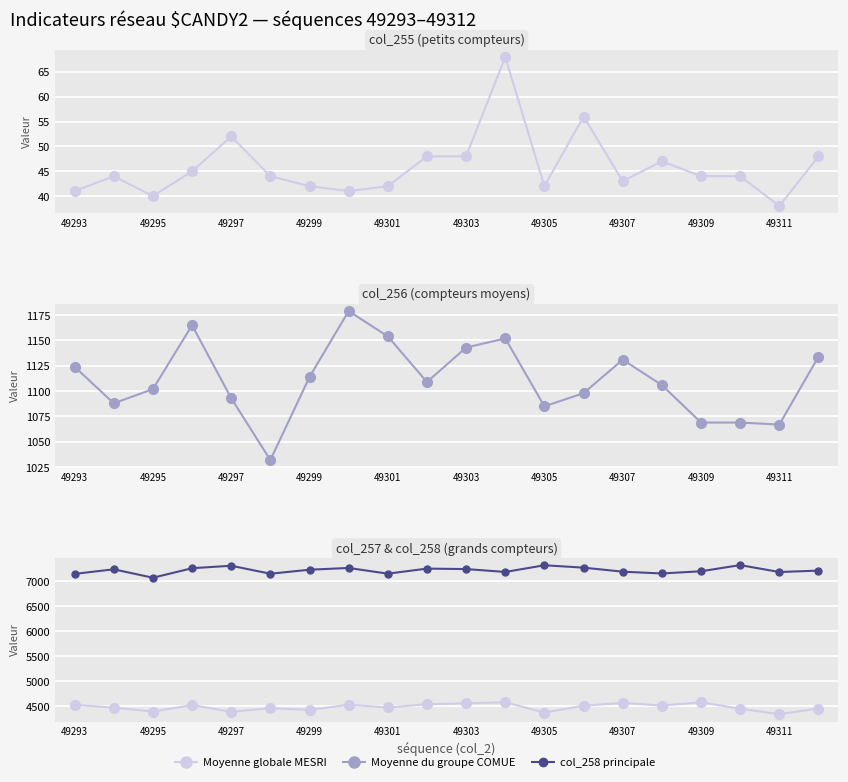

What is the average value of the col_256 (Moyenne groupe) series?

1111